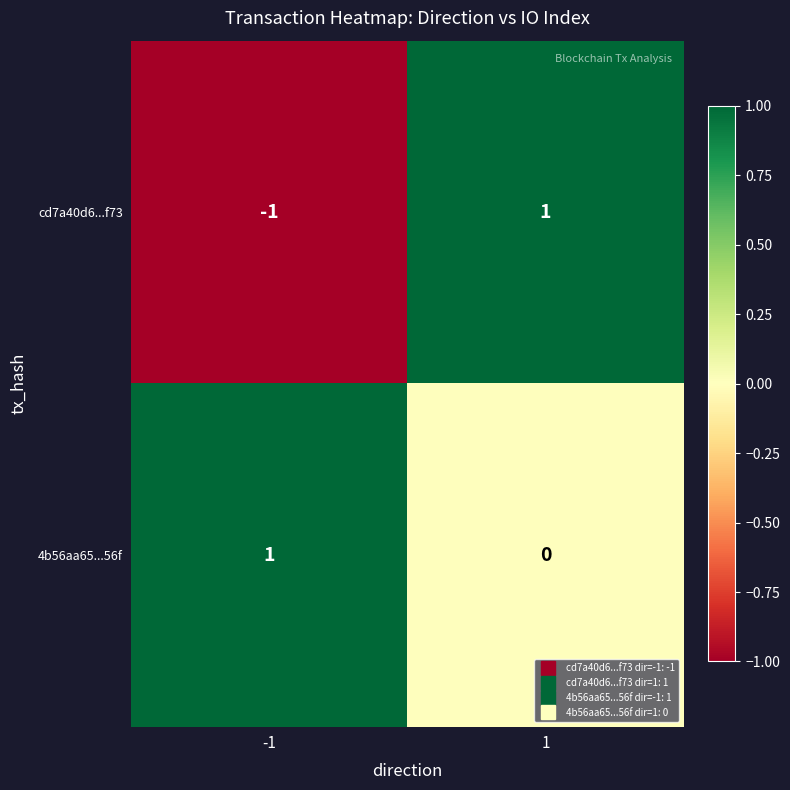

At -1, list the series in order from largest to smallest.

4b56aa65...56f, cd7a40d6...f73